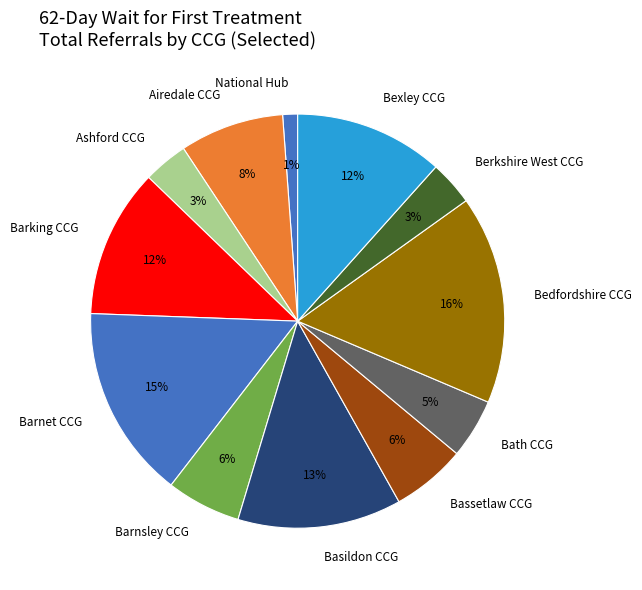

To the nearest percent, what is the difference between the largest and smallest slice percentages?

15%